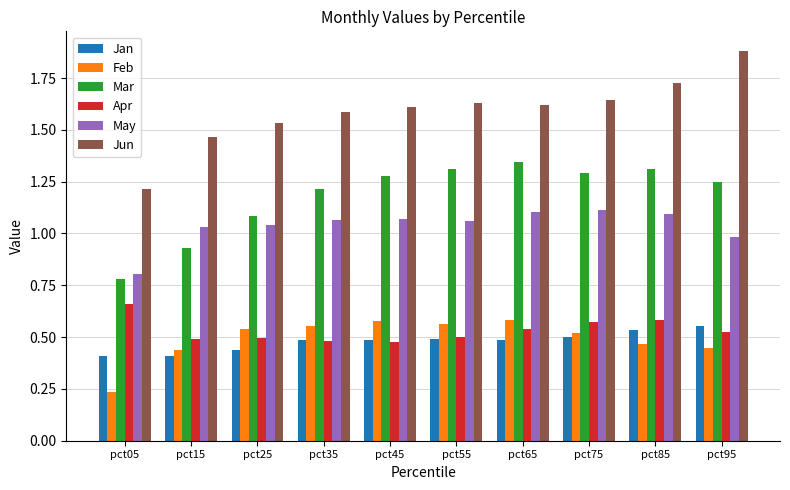

Which category has the lowest value in the Mar series?

pct05